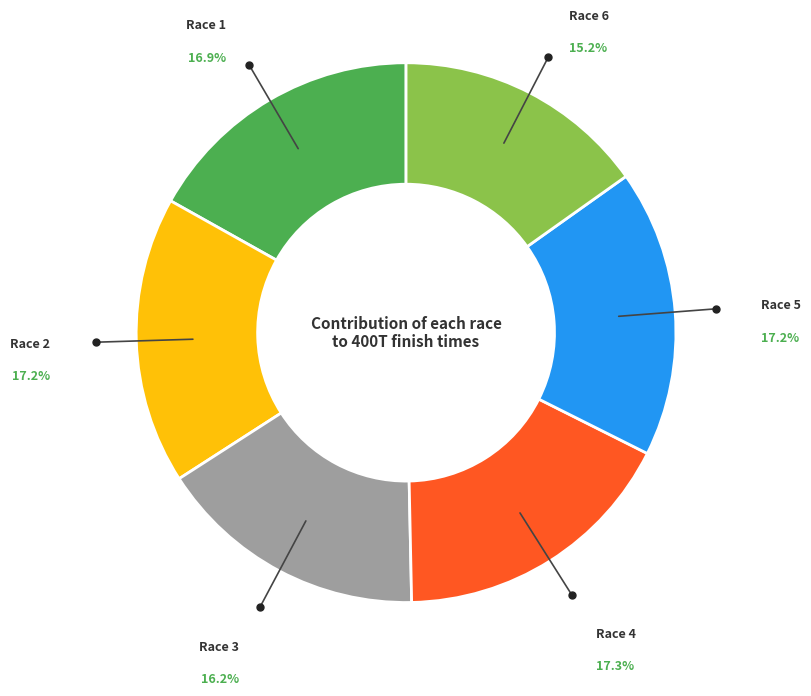

Is there any slice that represents more than half of the pie?

No